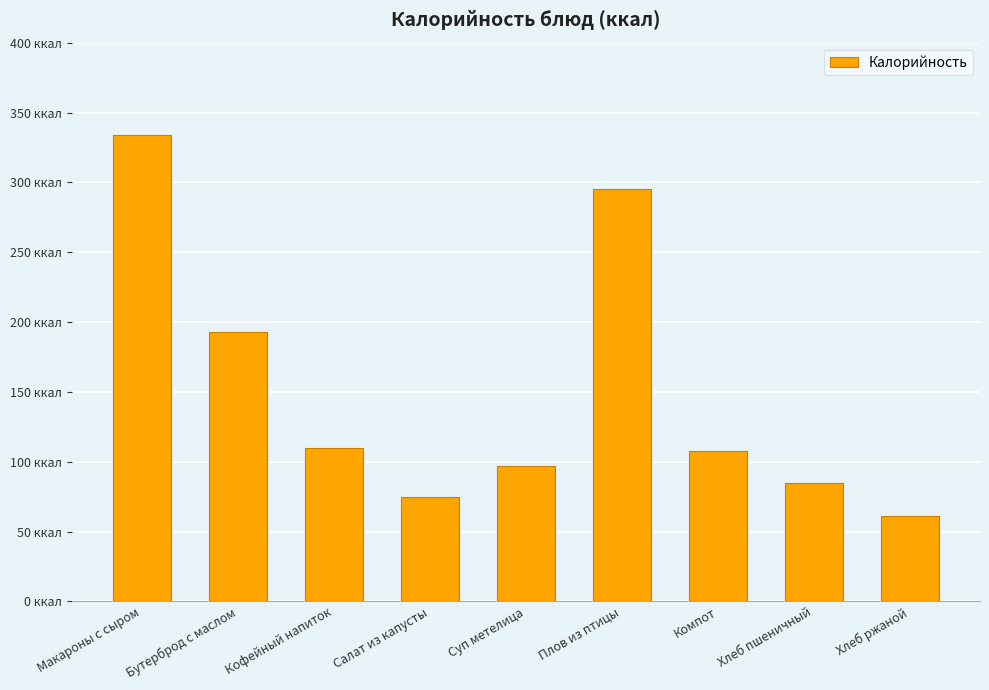

List the labels in order of value, smallest first.

Хлеб ржаной, Салат из капусты, Хлеб пшеничный, Суп метелица, Компот, Кофейный напиток, Бутерброд с маслом, Плов из птицы, Макароны с сыром